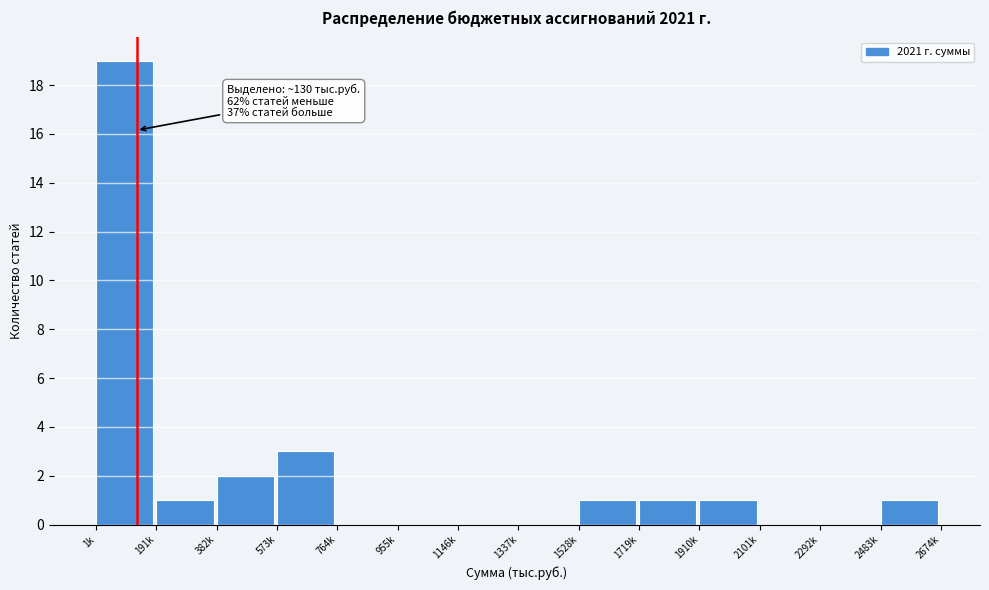

Reading left to right, extract all data points from this chart.

1k=19	191k=1	382k=2	573k=3	764k=0	955k=0	1146k=0	1337k=0	1528k=1	1719k=1	1910k=1	2101k=0	2292k=0	2483k=1